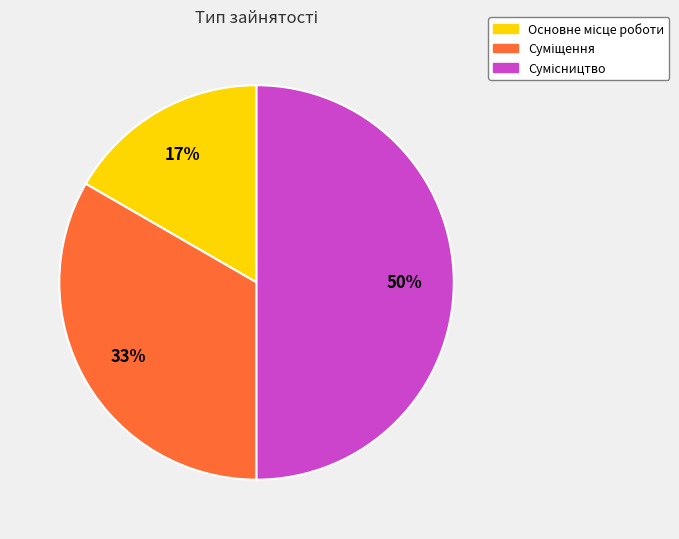

To the nearest percent, what is the average slice percentage?

33%